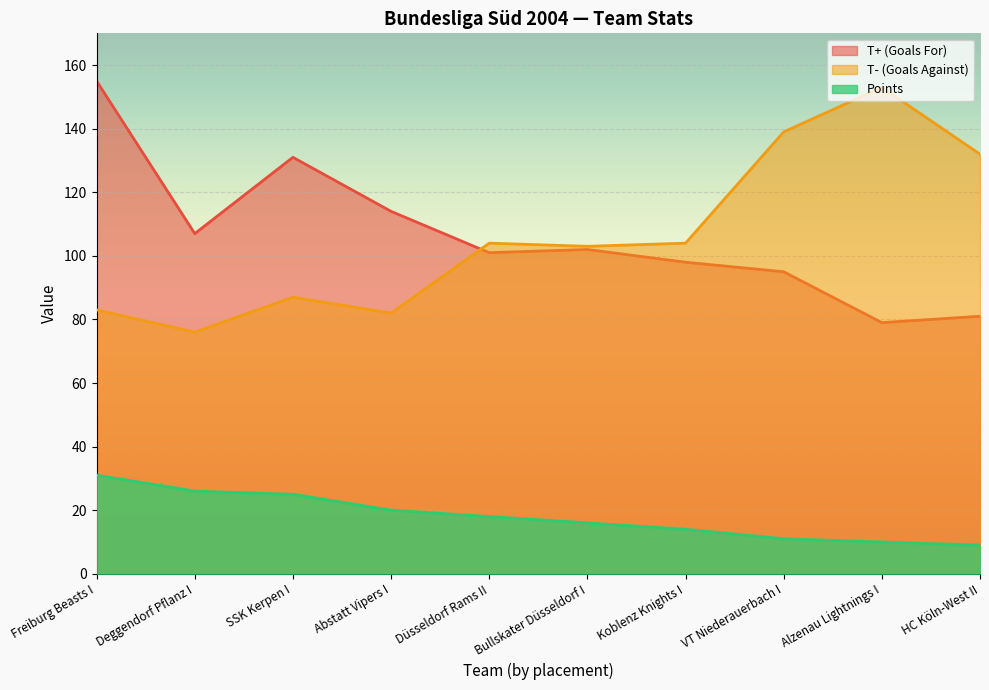

In T- (Goals Against), how many points are higher than both neighbors (excluding endpoints)?

3